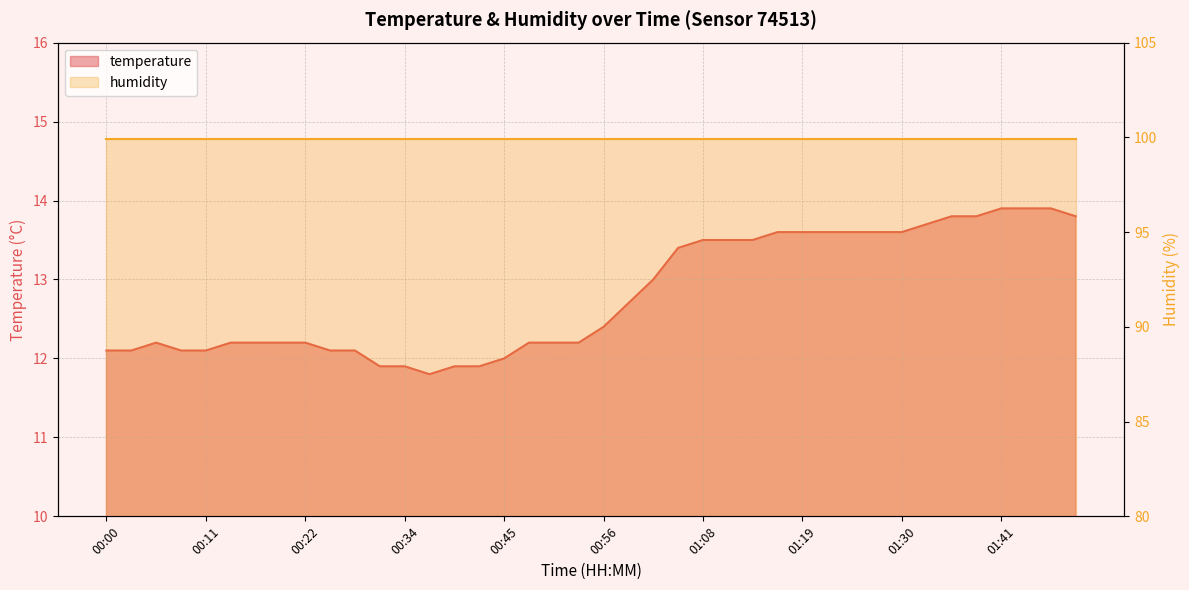

What is the label of the 34th point from the left?

01:33